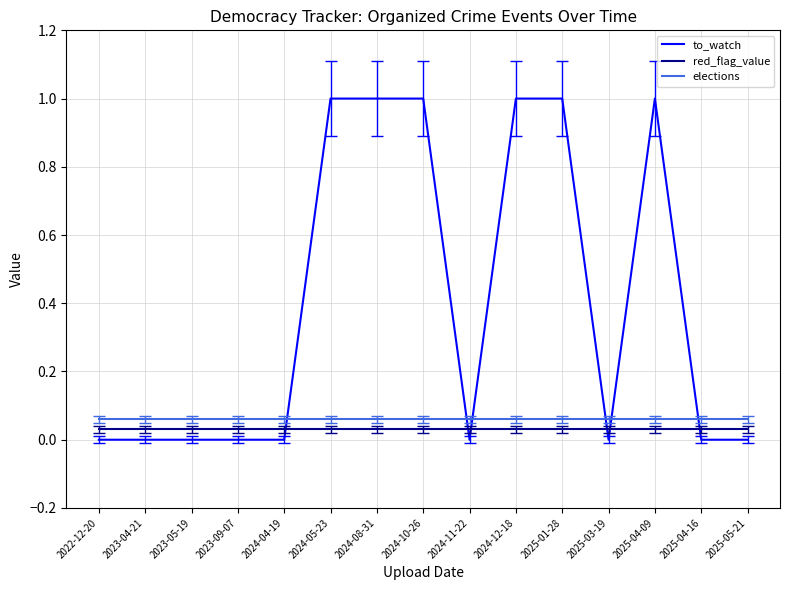

What is the average value of the elections series?

0.1